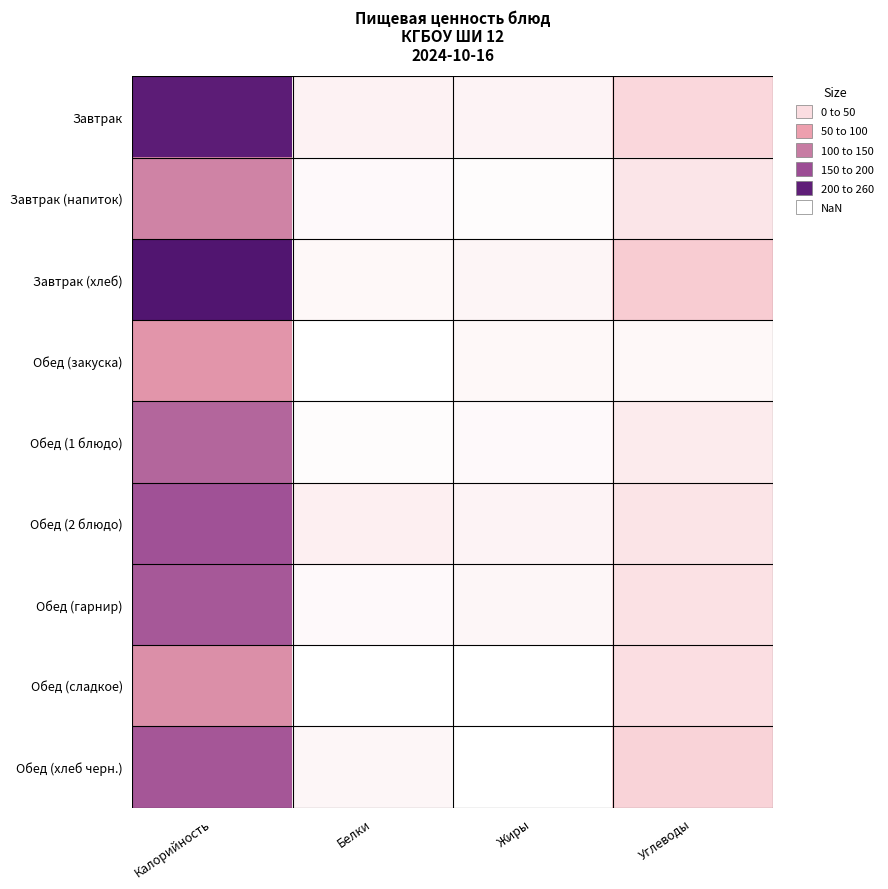

Which category has the lowest value across all series?

Жиры